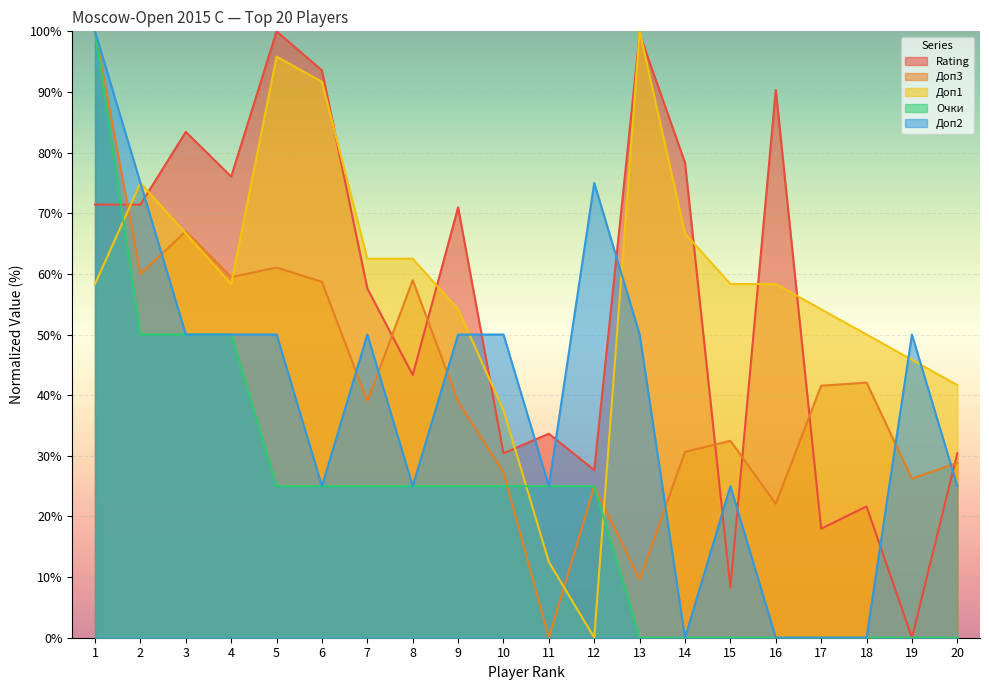

Does the chart display data point markers on the line(s)?

No